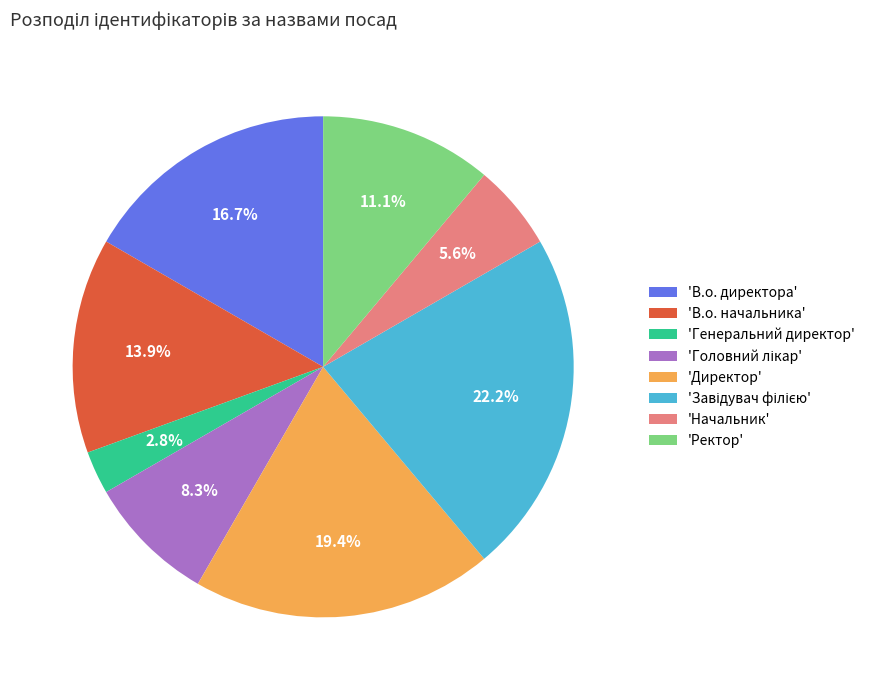

What is the smallest slice in the pie chart?

'Генеральний директор'